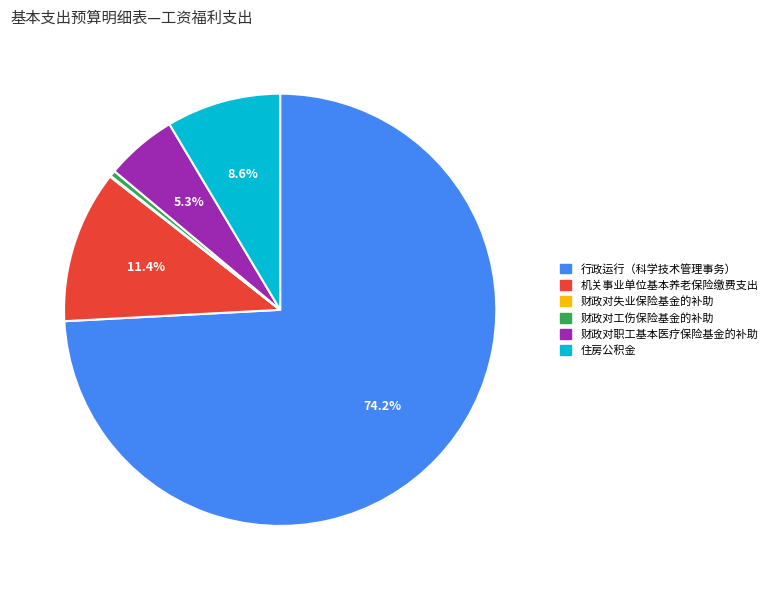

What is the ratio of the value at 机关事业单位基本养老保险缴费支出 to the value at 住房公积金?

1.3